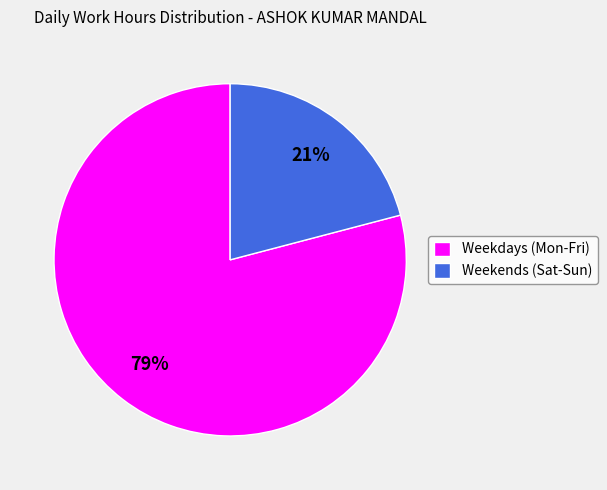

Do Weekends (Sat-Sun) and Weekdays (Mon-Fri) together represent more than half of the pie?

Yes